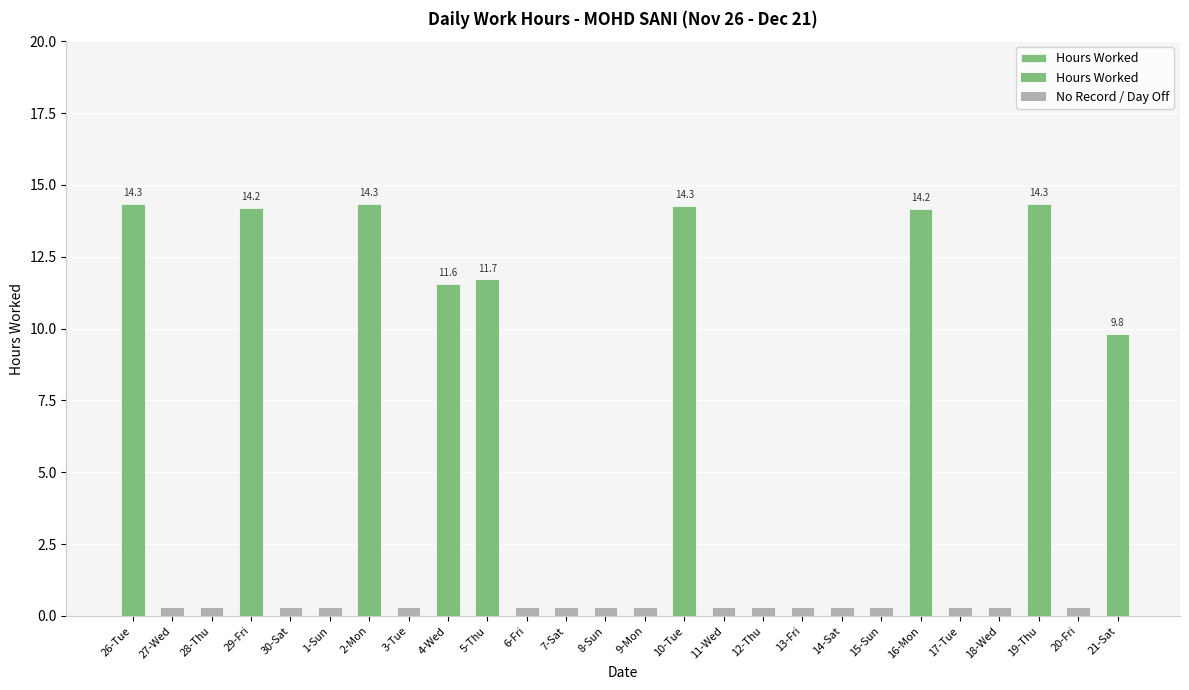

Rank the categories by value from highest to lowest.

2-Mon, 19-Thu, 26-Tue, 10-Tue, 29-Fri, 16-Mon, 5-Thu, 4-Wed, 21-Sat, 27-Wed, 28-Thu, 30-Sat, 1-Sun, 3-Tue, 6-Fri, 7-Sat, 8-Sun, 9-Mon, 11-Wed, 12-Thu, 13-Fri, 14-Sat, 15-Sun, 17-Tue, 18-Wed, 20-Fri